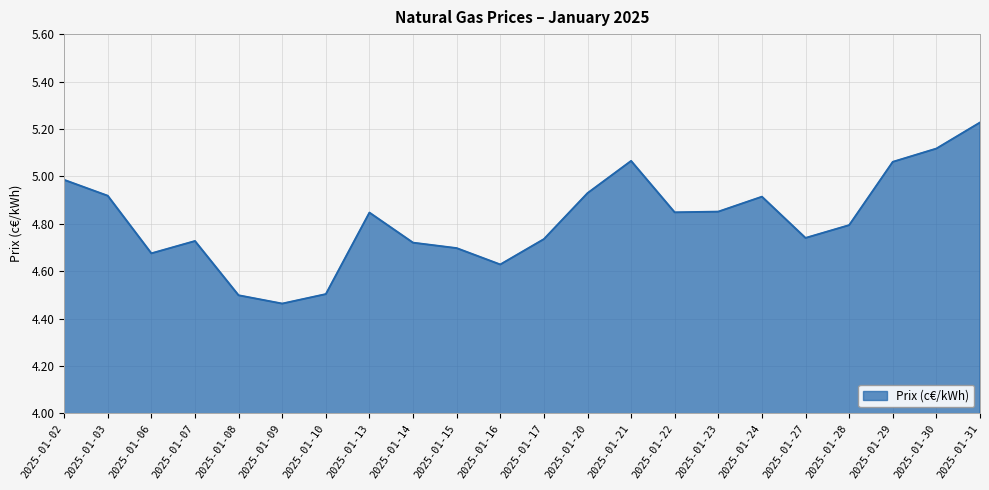

What is the sum of the values at 2025-01-20 and 2025-01-10?

9.4